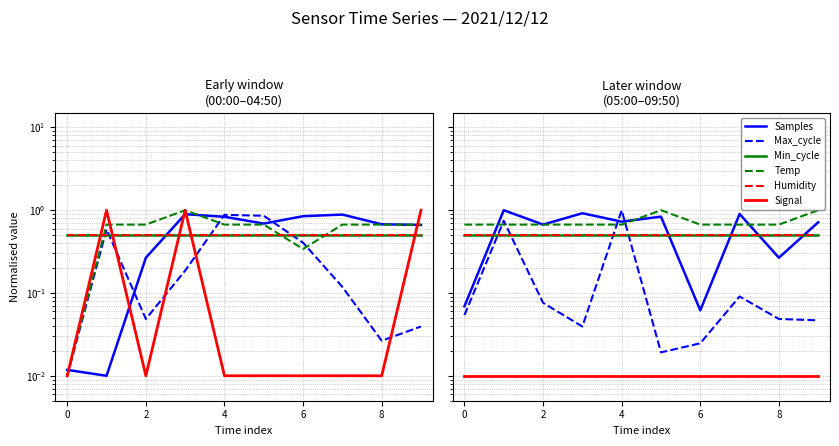

True or false: Temp and Humidity intersect in this chart.

False